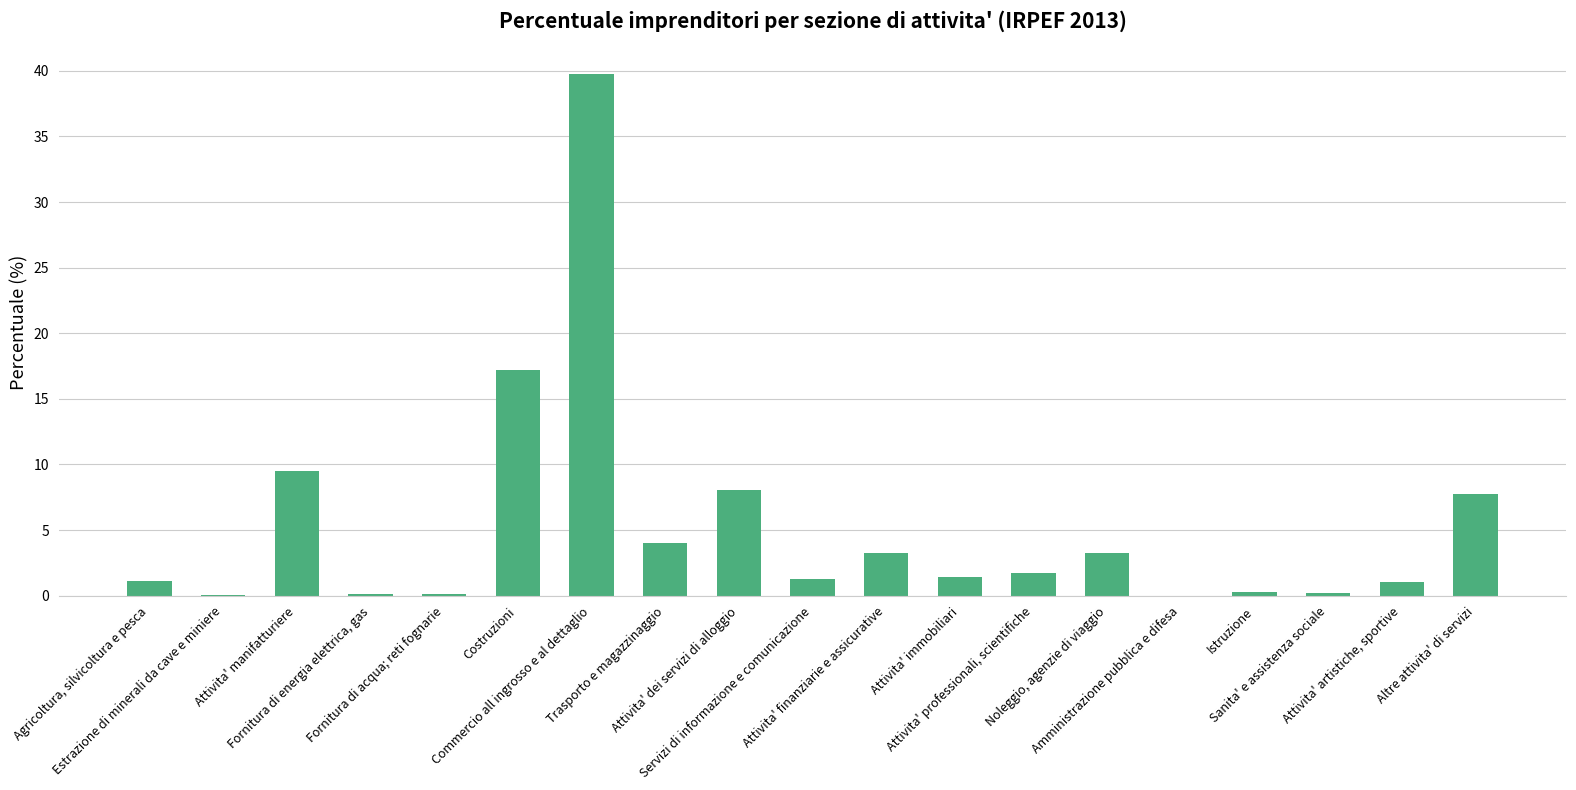

Is it true that the value at Istruzione is 0.3?

True